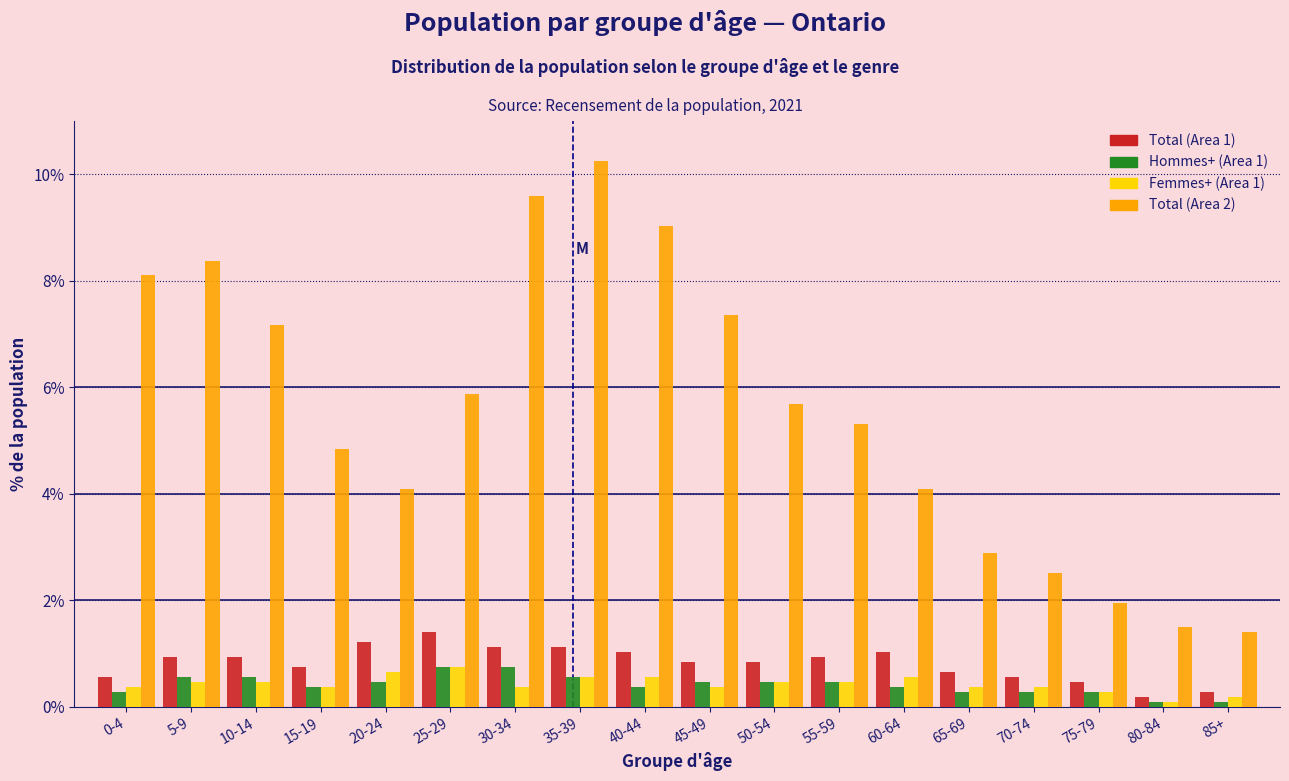

Is it true that Total (Area 1) equals 1.4 at 25-29?

True